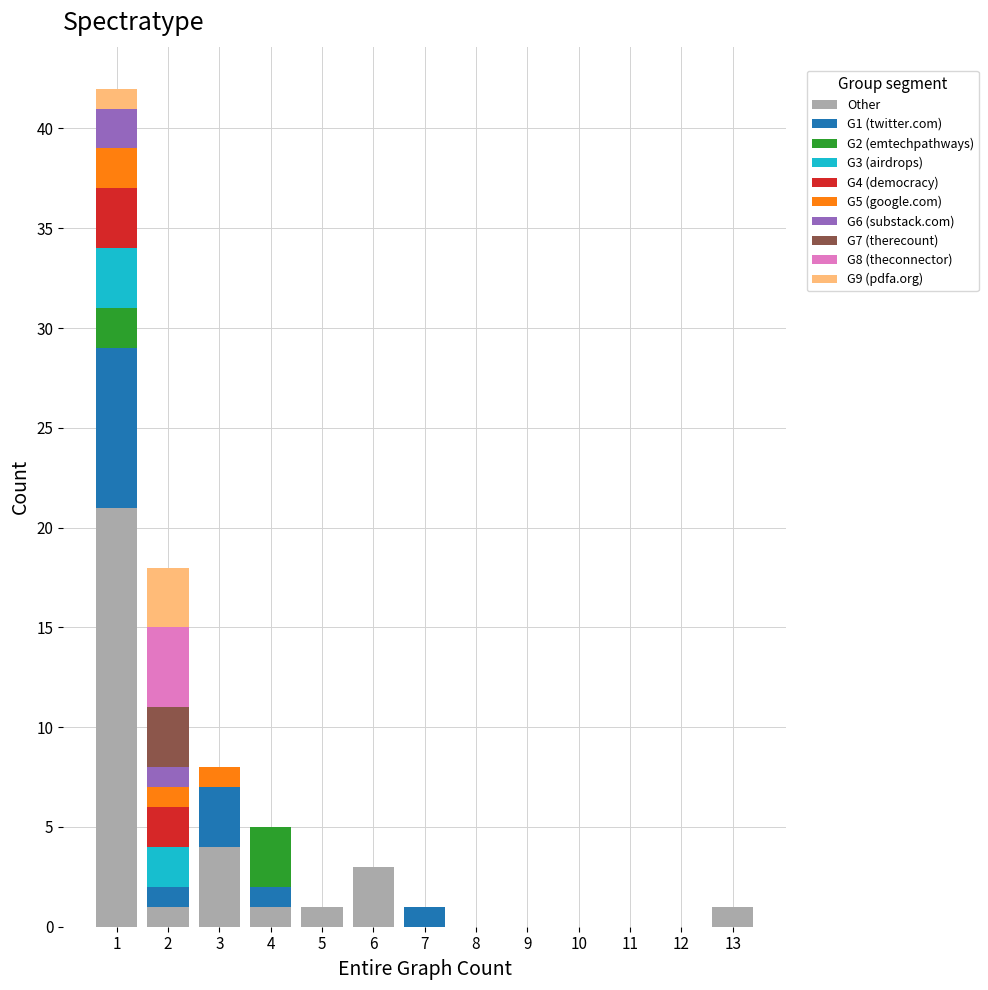

Reading left to right, transcribe this chart: for each stacked bar, give the range it covers on the x-axis and its total height. The values are not printed on the chart, so give them approximately, as read against the axis.

0.5 to 1.5: 42
1.5 to 2.5: 18
2.5 to 3.5: 8
3.5 to 4.5: 5
4.5 to 5.5: 1
5.5 to 6.5: 3
6.5 to 7.5: 1
7.5 to 8.5: 0
8.5 to 9.5: 0
9.5 to 10.5: 0
10.5 to 11.5: 0
11.5 to 12.5: 0
12.5 to 13.5: 1